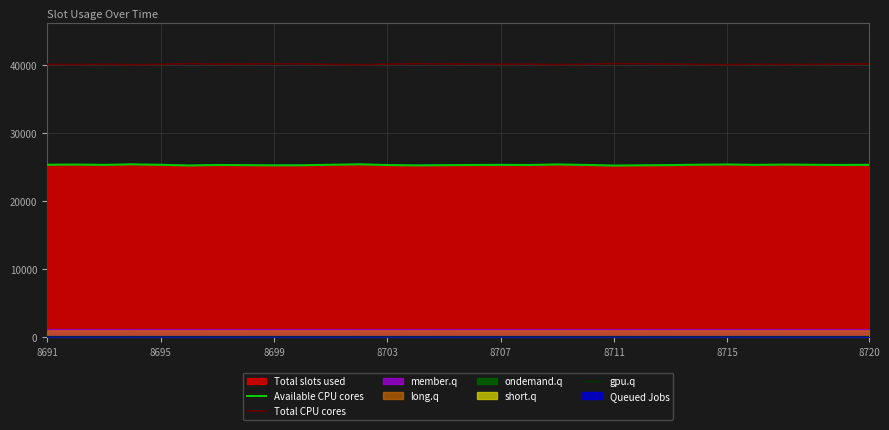

True or false: Total CPU cores and gpu.q cross at least once.

False